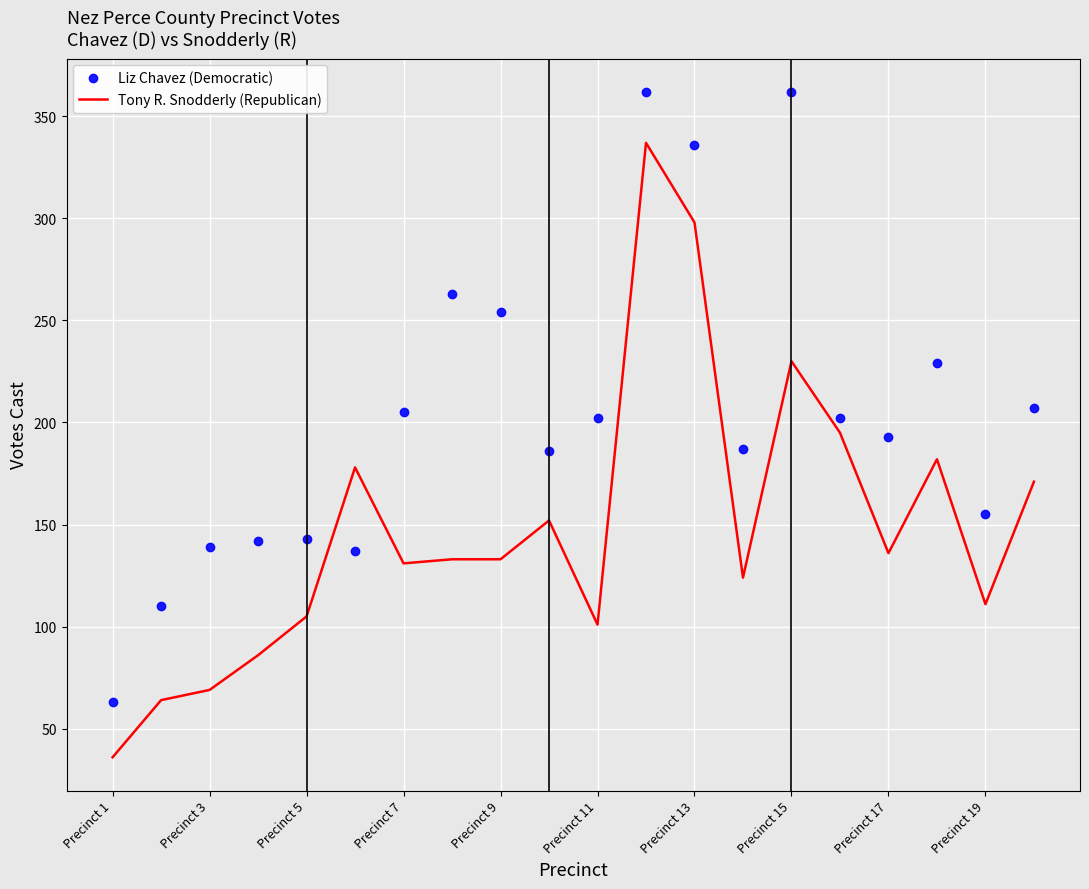

What are all the series names shown in the legend?

Liz Chavez (Democratic), Tony R. Snodderly (Republican)